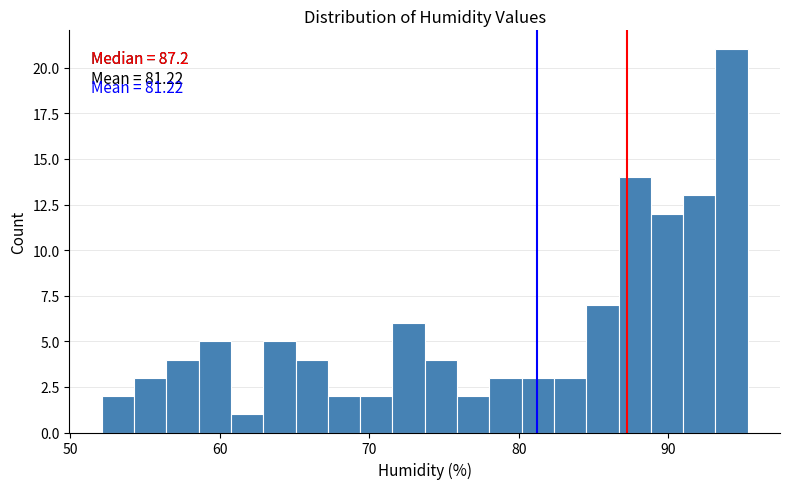

Around what value on the x-axis is the tallest bar? Give the approximate position of its centre, as read against the axis.

94